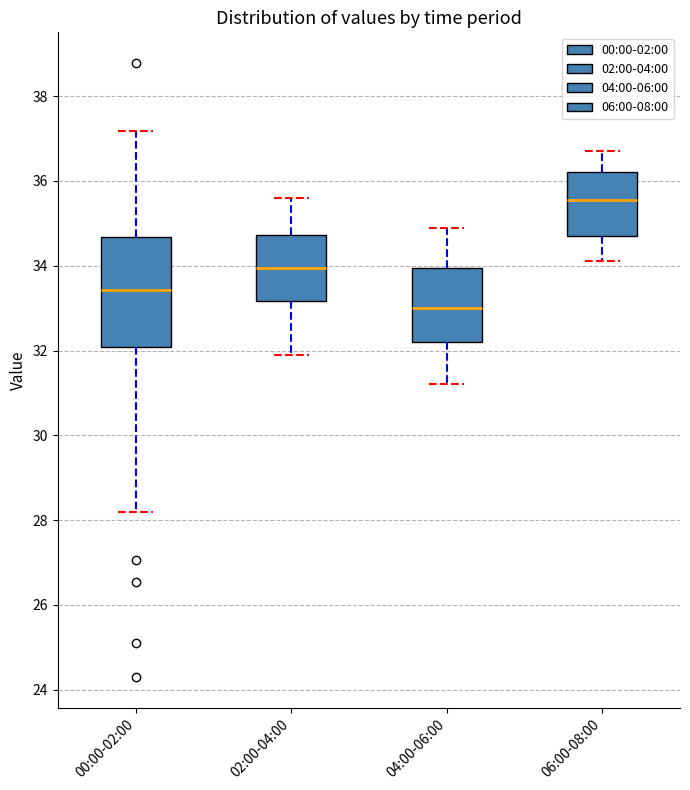

Reading left to right, transcribe this box plot: for each box, give where its median line is, the range the box spans, and where its two whiskers end, as read against the y-axis. The values are not printed on the chart, so give them approximately, as read against the axis.

00:00-02:00: median 33.4, box 32.0 to 34.6, whiskers 28.2 to 37.2
02:00-04:00: median 34.0, box 33.2 to 34.8, whiskers 32.0 to 35.6
04:00-06:00: median 33.0, box 32.2 to 34.0, whiskers 31.2 to 35.0
06:00-08:00: median 35.6, box 34.8 to 36.2, whiskers 34.2 to 36.8